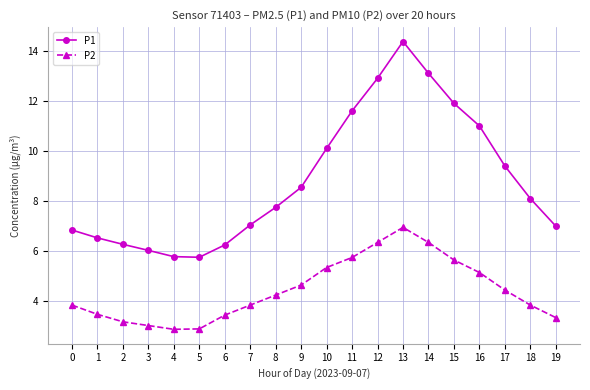

Rank the series at 17 from highest to lowest value.

P1, P2